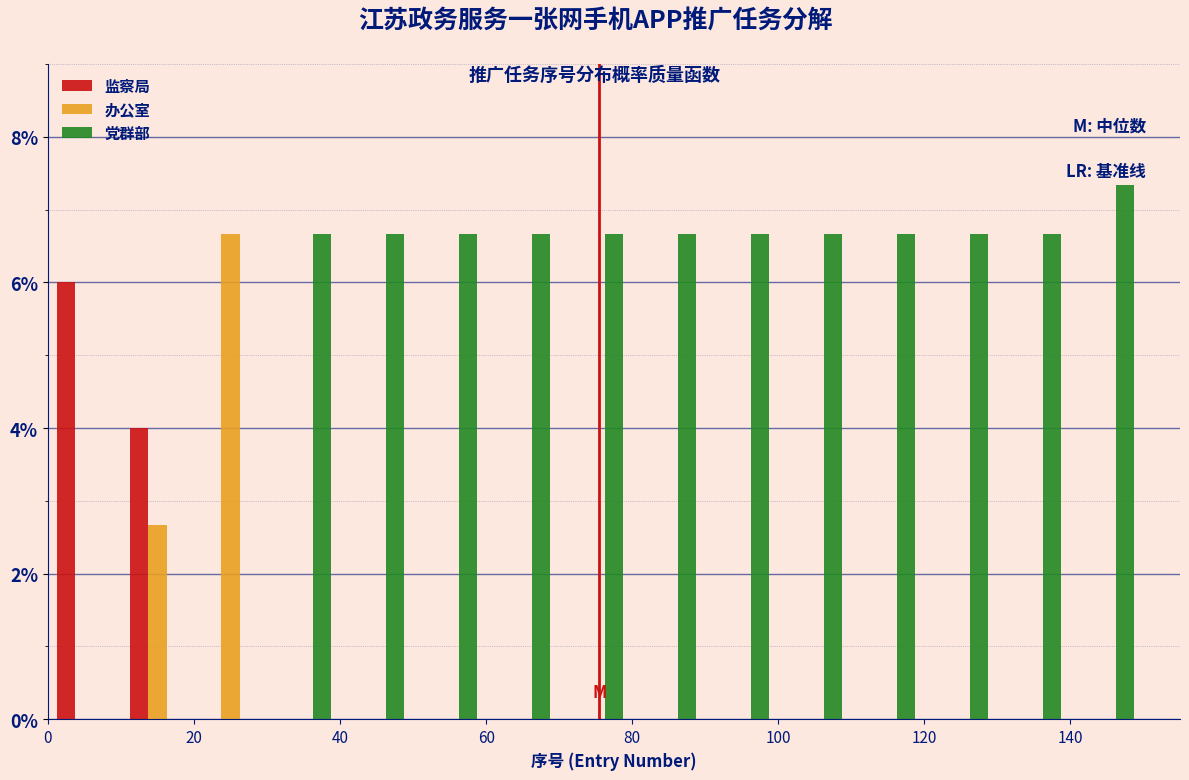

In the 党群部 series, which range on the x-axis has the tallest bar?

140 to 150